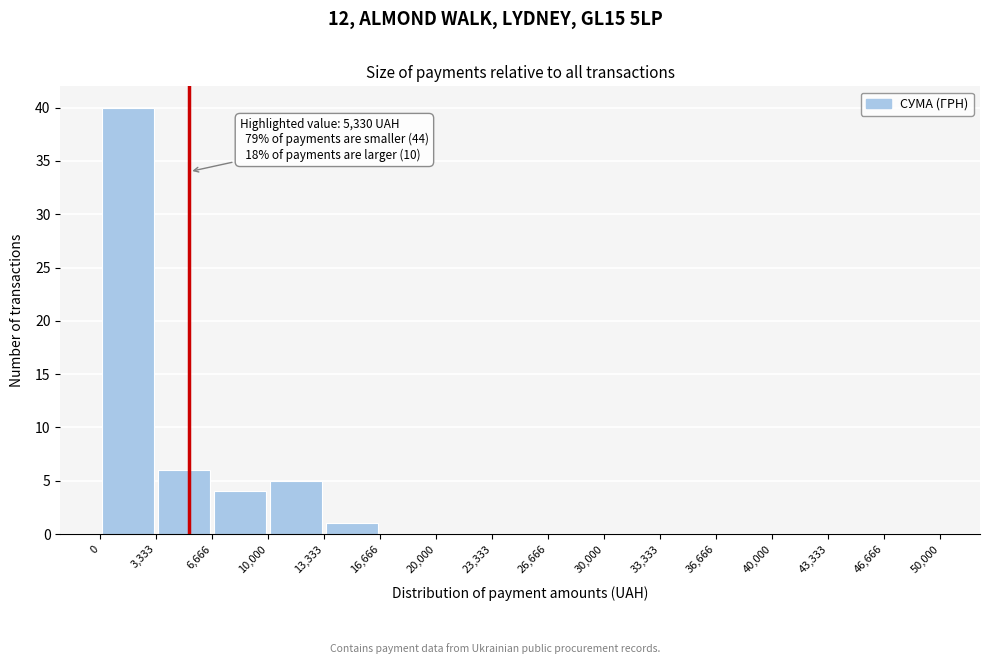

Which range on the x-axis has the tallest bar?

0 to 3,333